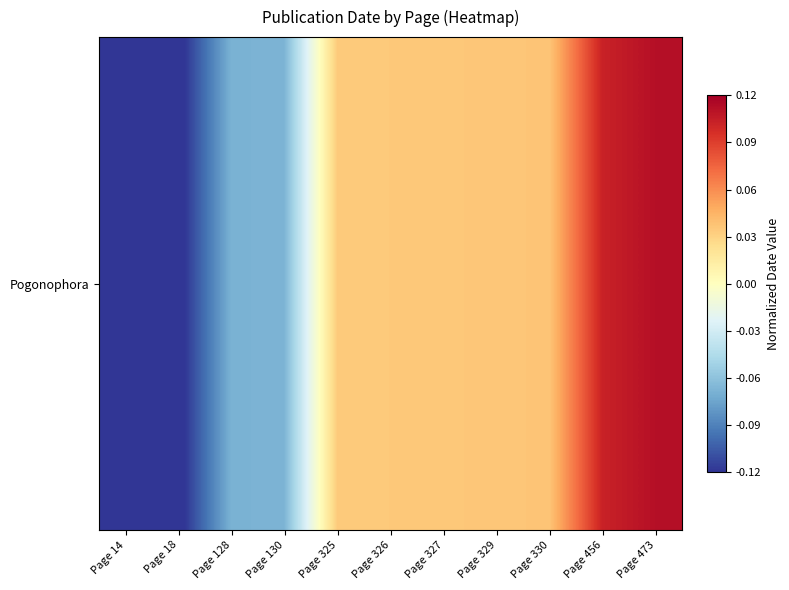

The value at Page 130 is -0.1. True or false?

True